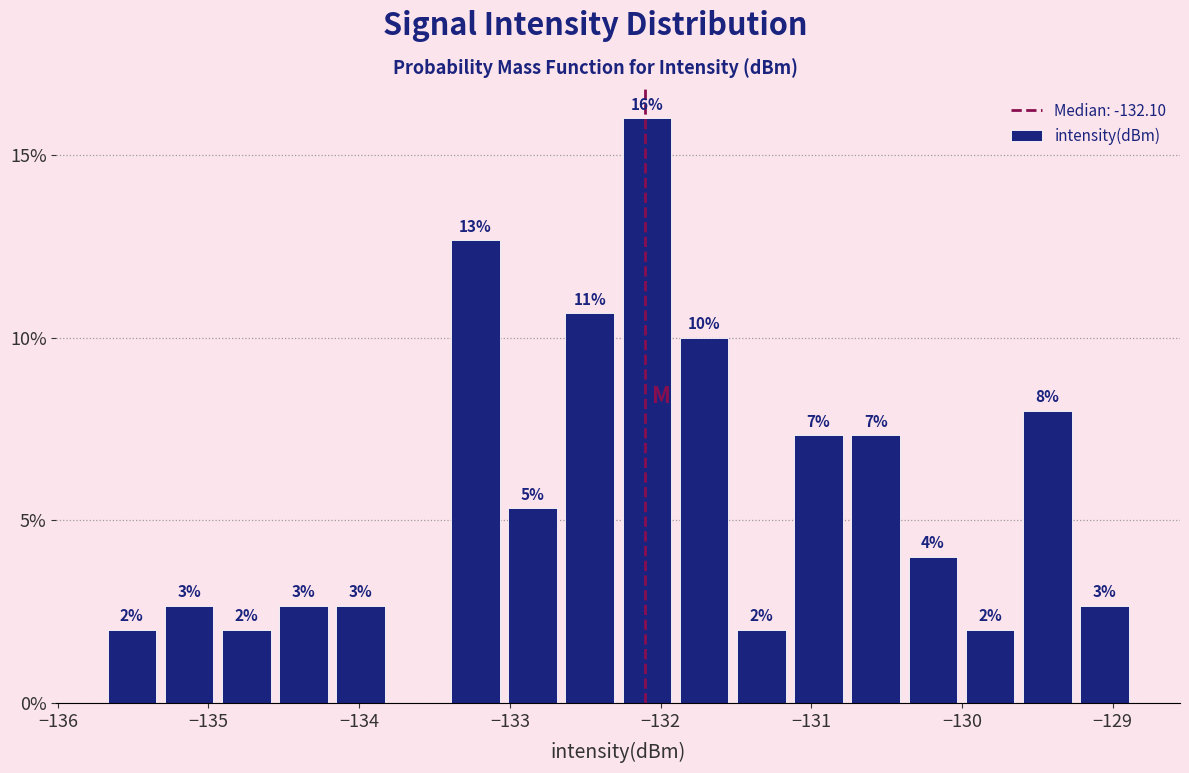

Around what value on the x-axis is the tallest bar? Give the approximate position of its centre, as read against the axis.

-132.1